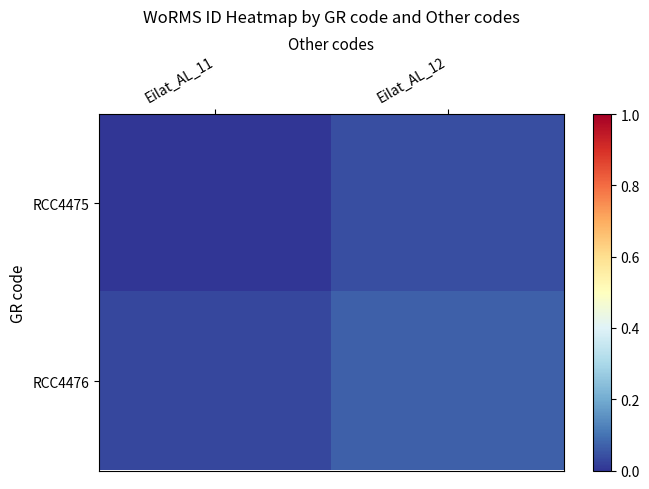

How many series are shown in this chart?

2